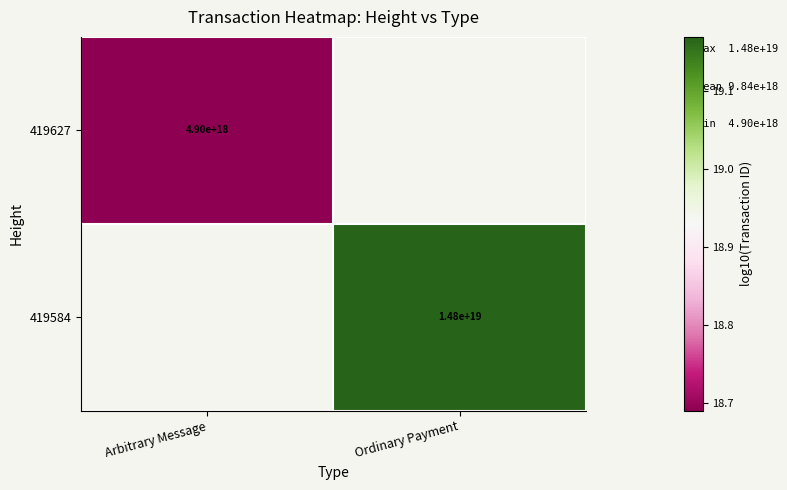

Is the value of 419627 at Arbitrary Message greater than the value of 419584 at Ordinary Payment?

No